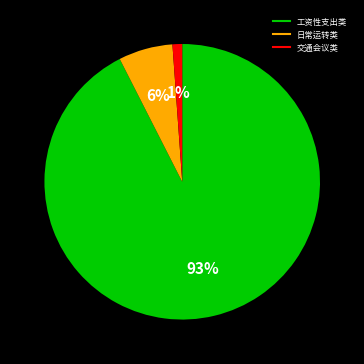

To the nearest percent, what is the average slice percentage?

33%